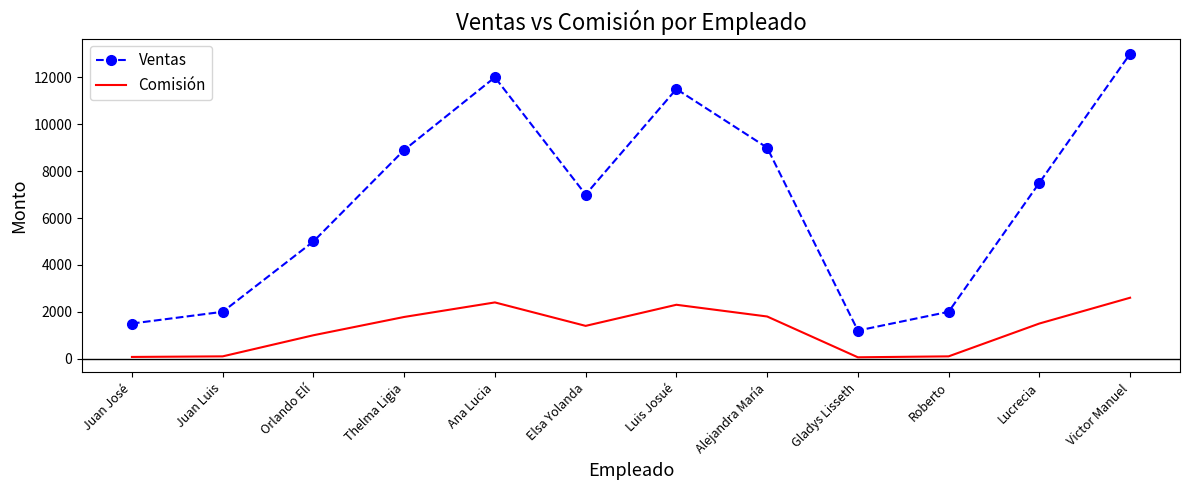

True or false: Comisión has a value of 1000 at Orlando Elí.

True